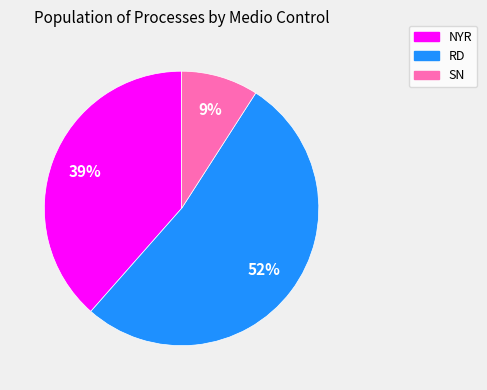

Rank the categories by value from highest to lowest.

RD, NYR, SN